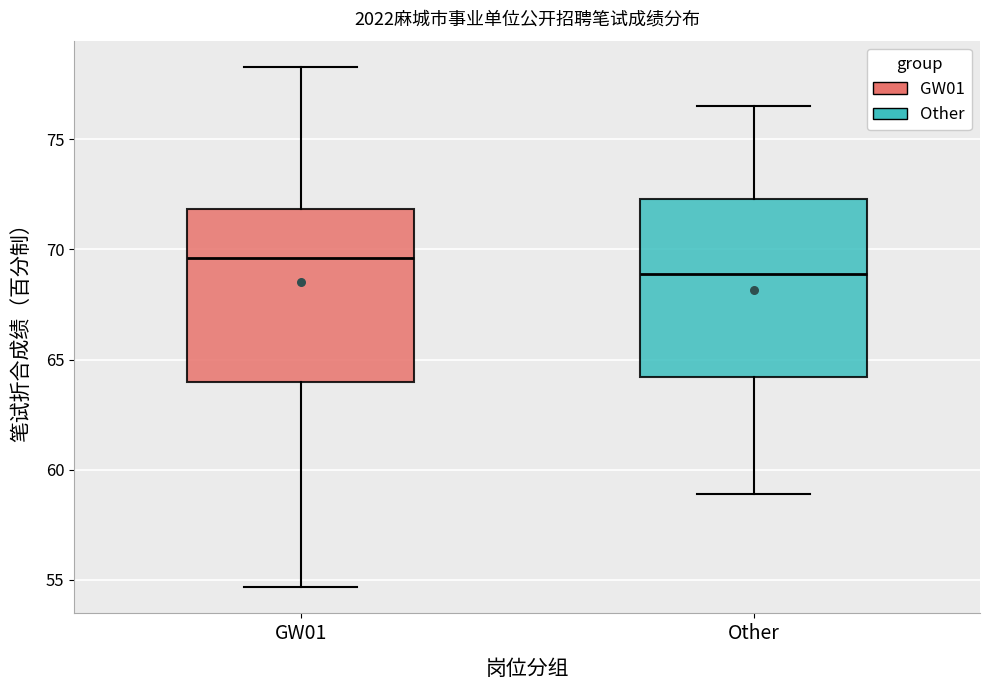

Reading left to right, transcribe this box plot: for each box, give where its median line is, the range the box spans, and where its two whiskers end, as read against the y-axis. The values are not printed on the chart, so give them approximately, as read against the axis.

GW01: median 69.5, box 64.0 to 72.0, whiskers 54.5 to 78.5
Other: median 69.0, box 64.0 to 72.5, whiskers 59.0 to 76.5